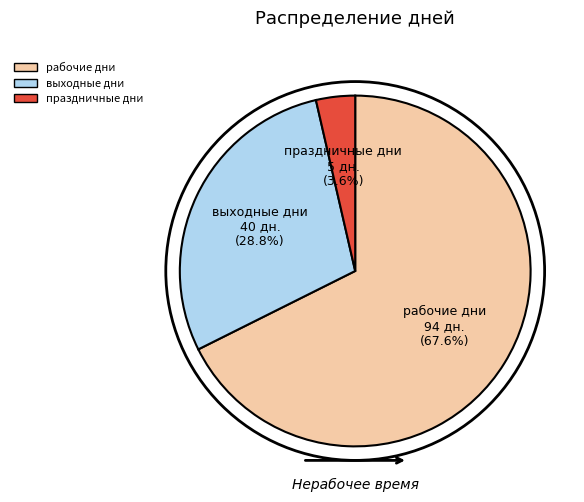

Is there a majority slice in this chart?

Yes